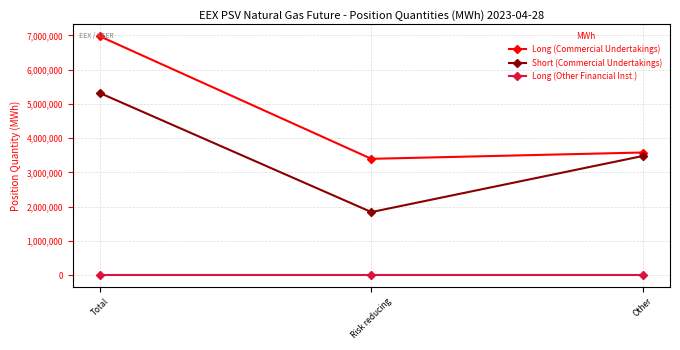

What is the difference between the maximum and minimum values in the Short (Commercial Undertakings) series?

3477144